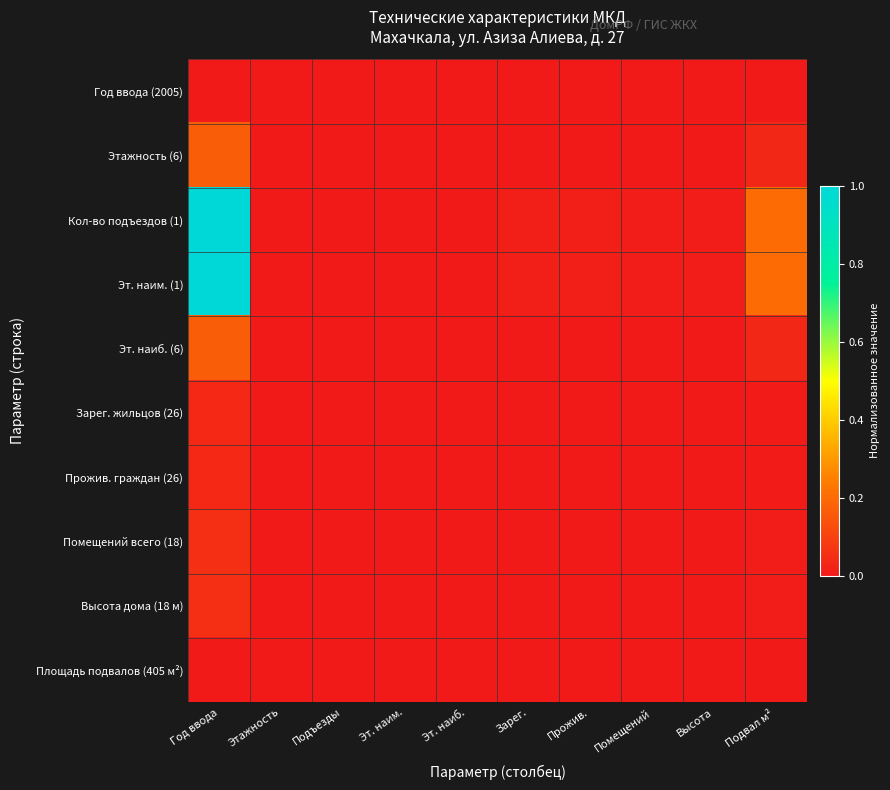

At which category is the sum across all series the highest?

Год ввода